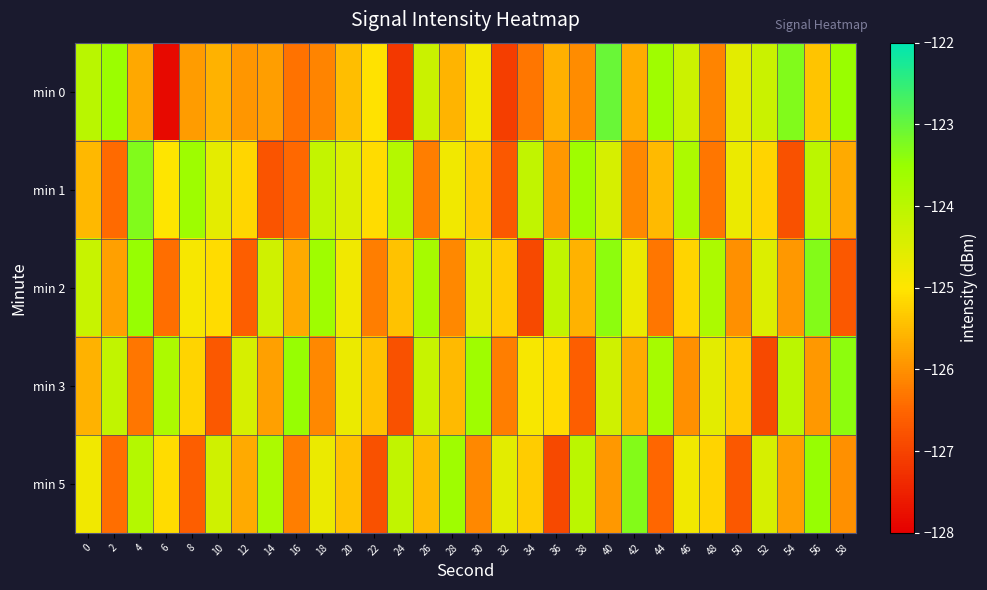

List the series in order of their peak value, highest first.

min 0, min 1, min 2, min 5, min 3